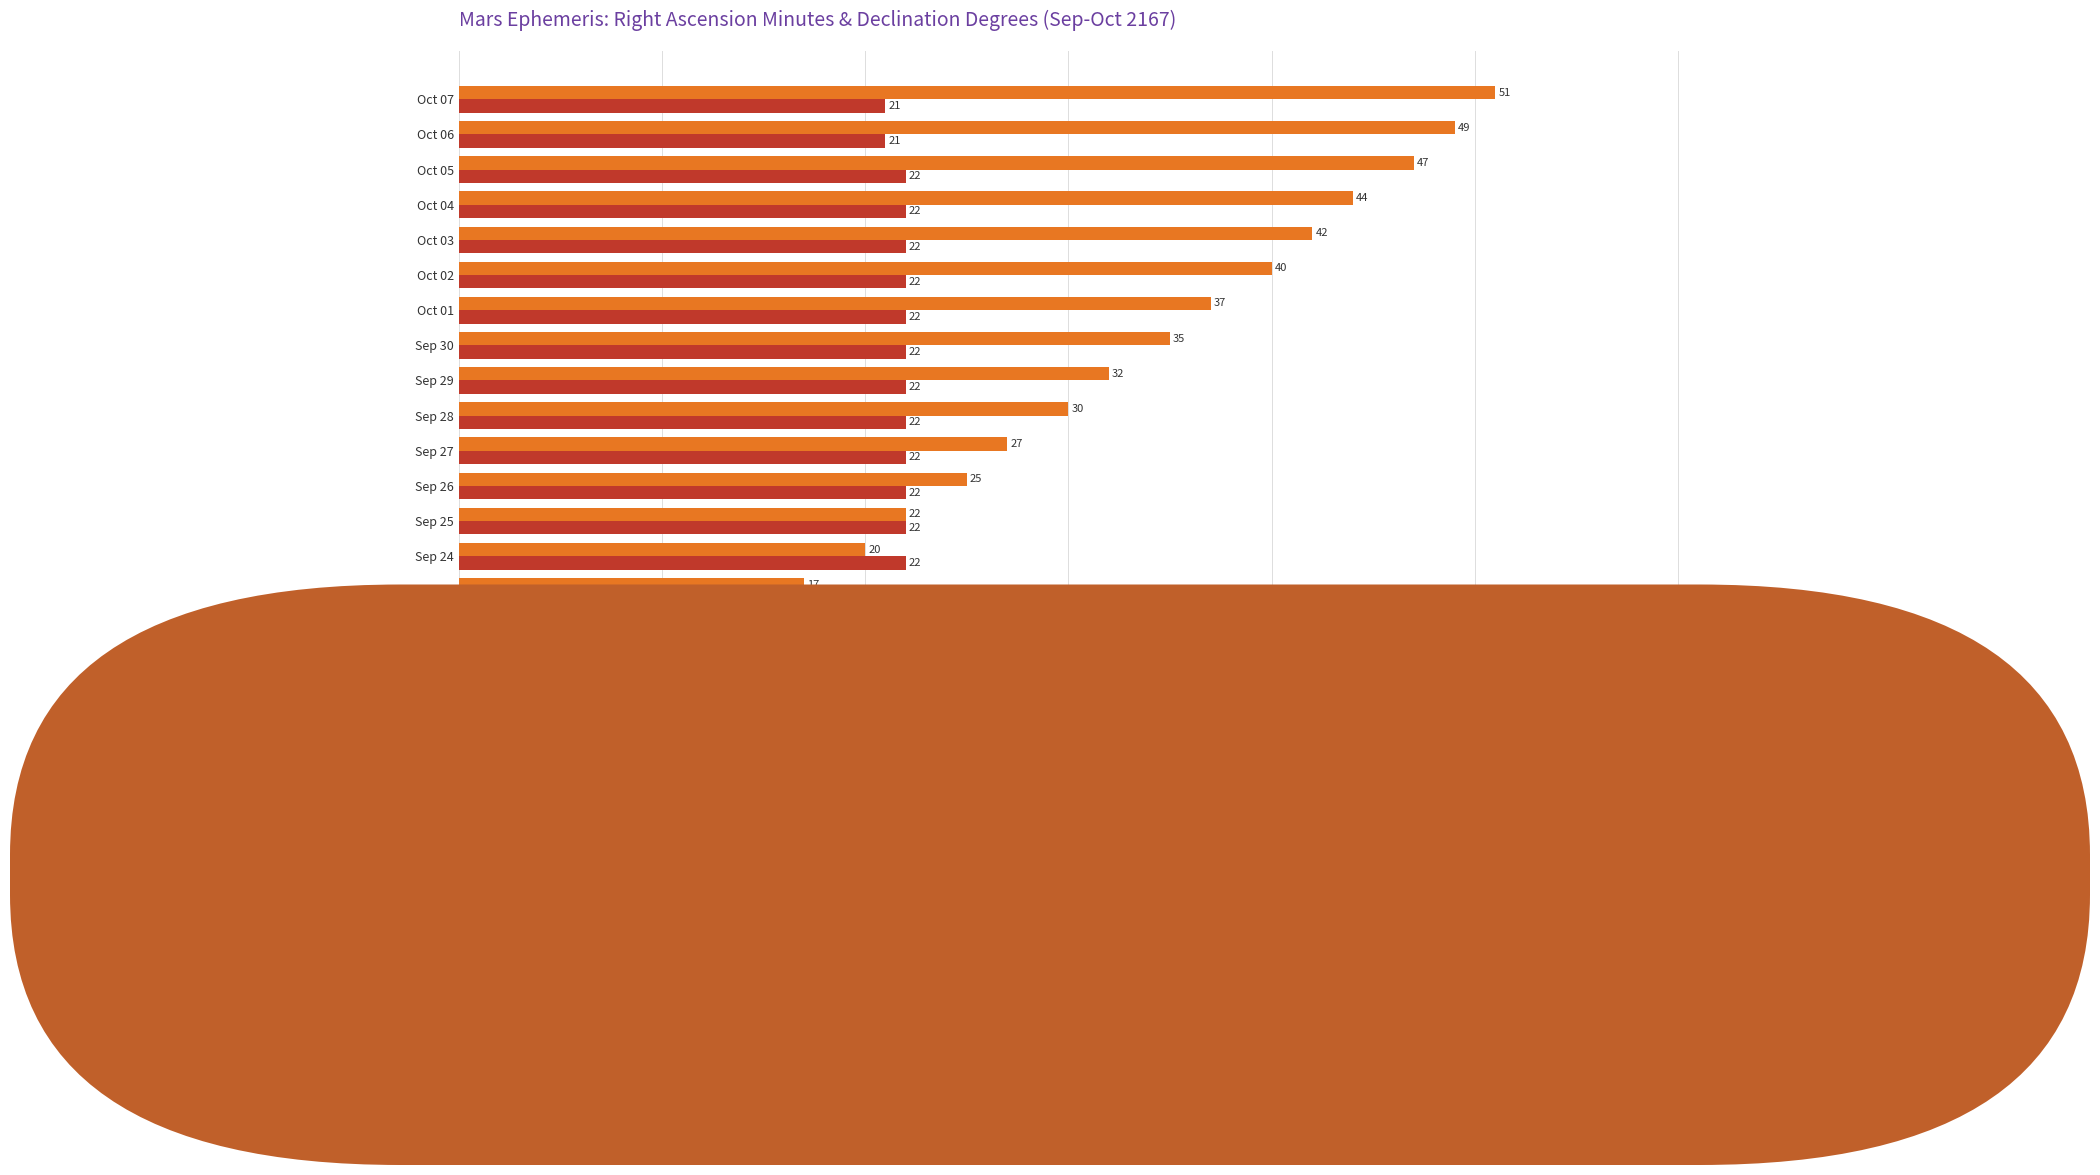

What is the difference between the maximum and minimum values in the Declination (deg) series?

2